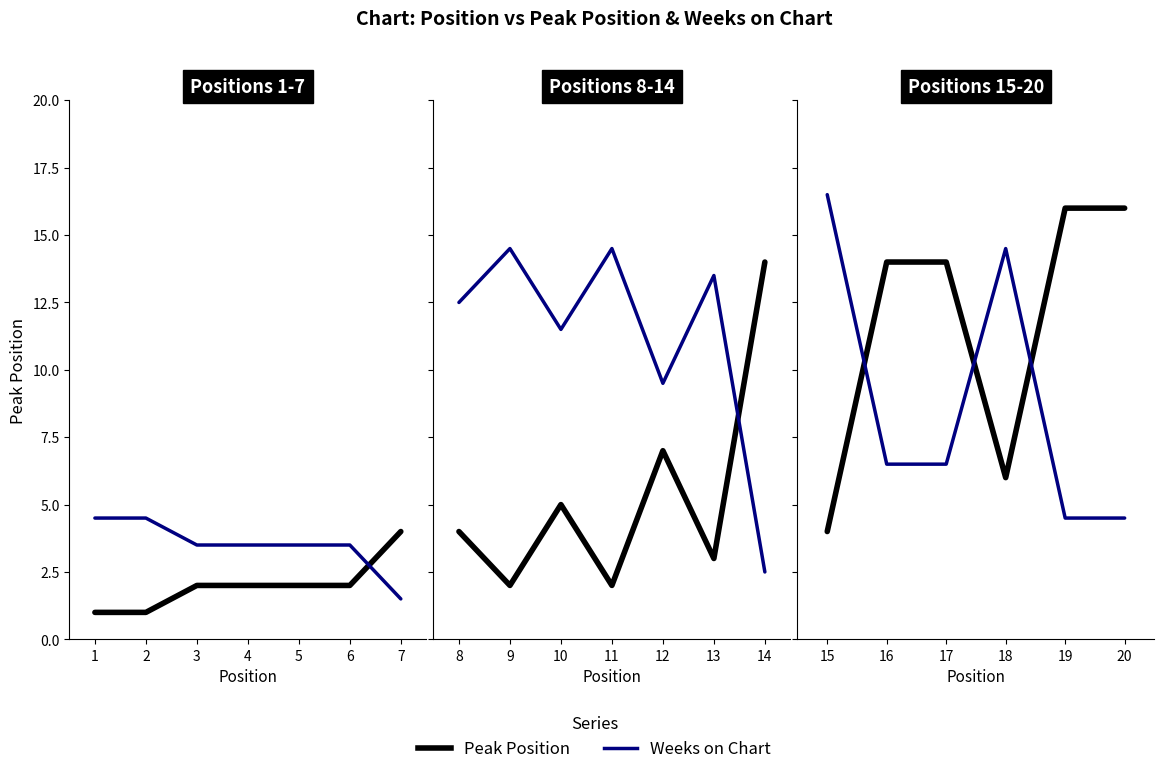

True or false: Peak Position has more than 2 points higher than both neighbors.

False